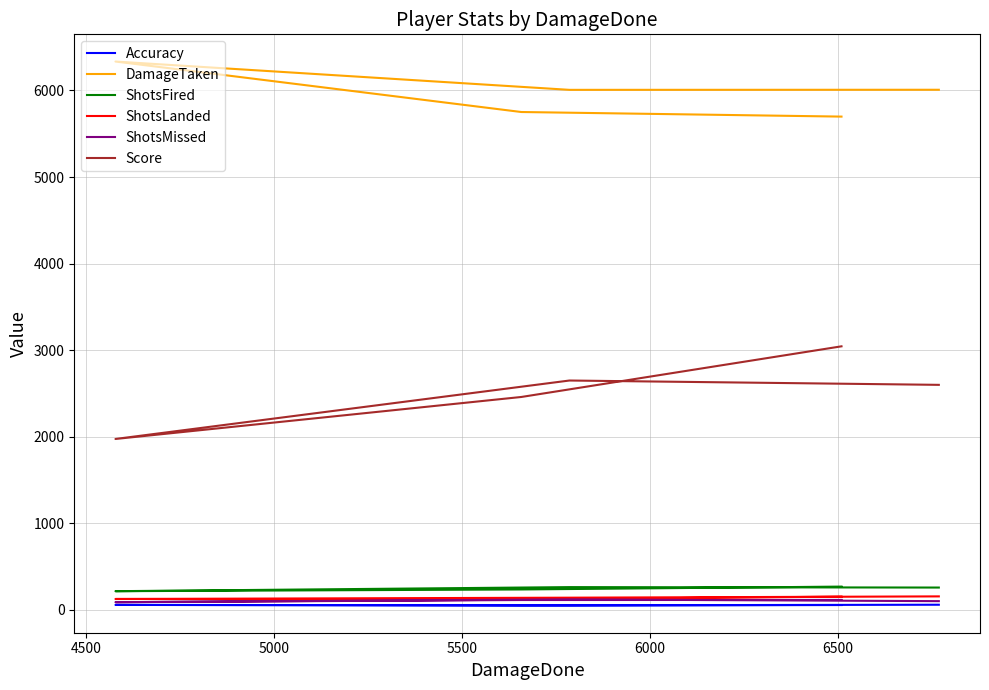

Rank the series at 6000 from highest to lowest value.

DamageTaken, Score, ShotsFired, ShotsLanded, ShotsMissed, Accuracy